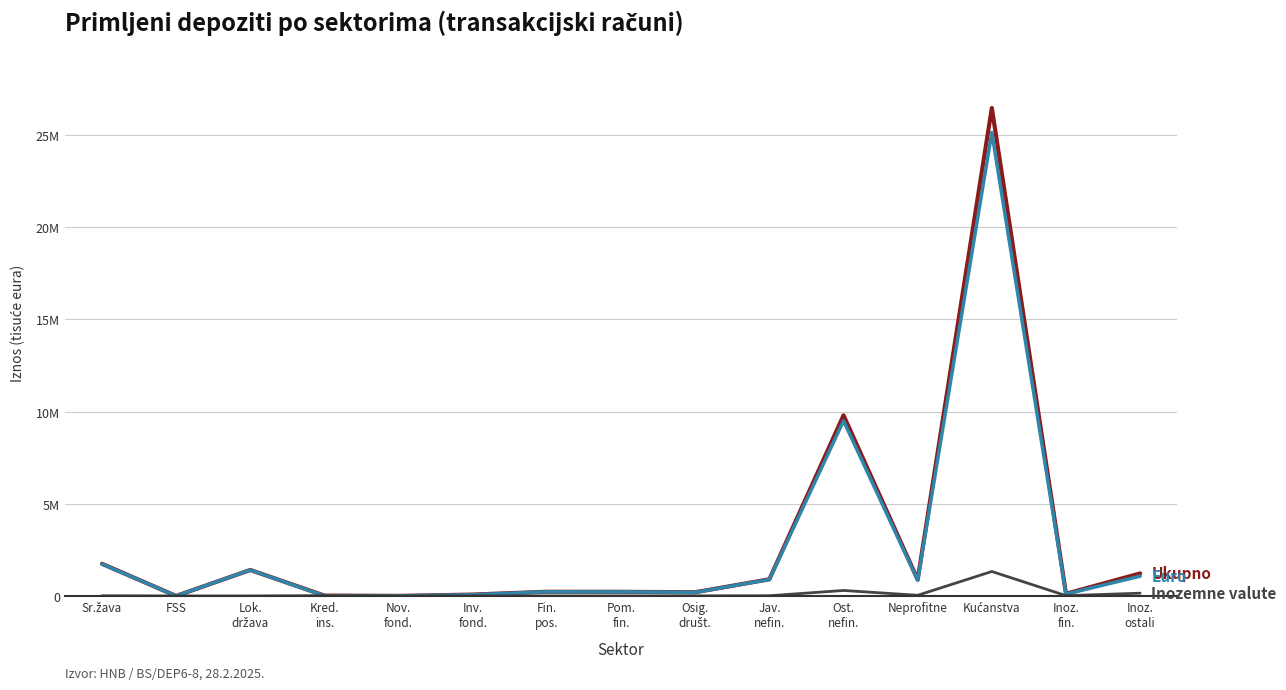

Which category has the highest value across all series?

Kućanstva